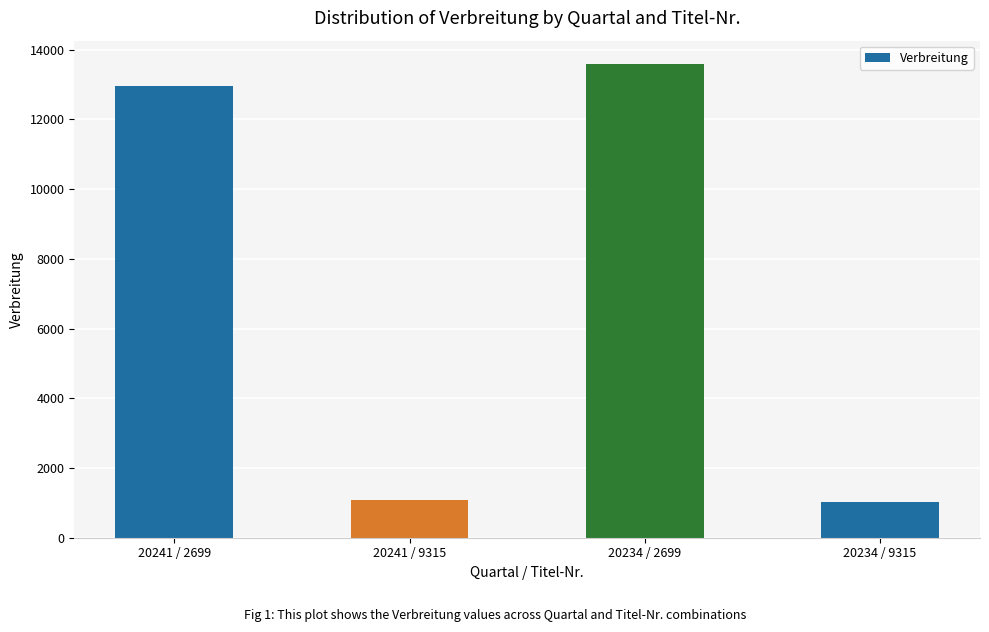

True or false: the data shows 322 at 20234 / 9315.

False